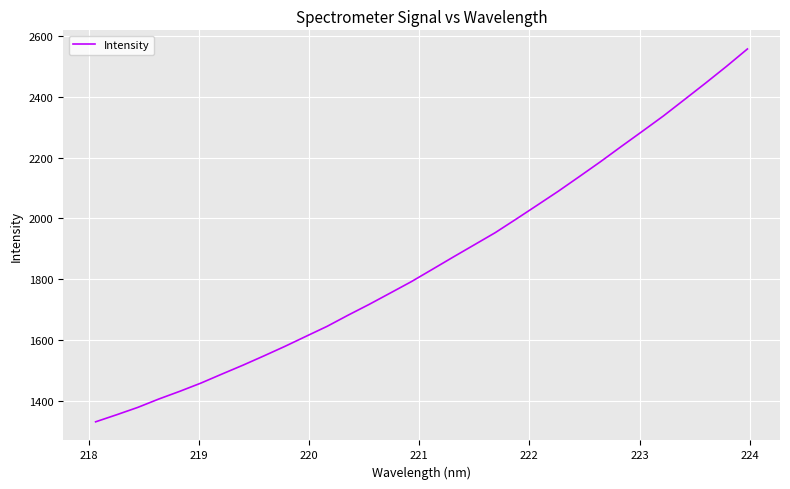

What is the smallest value displayed?

1330.1